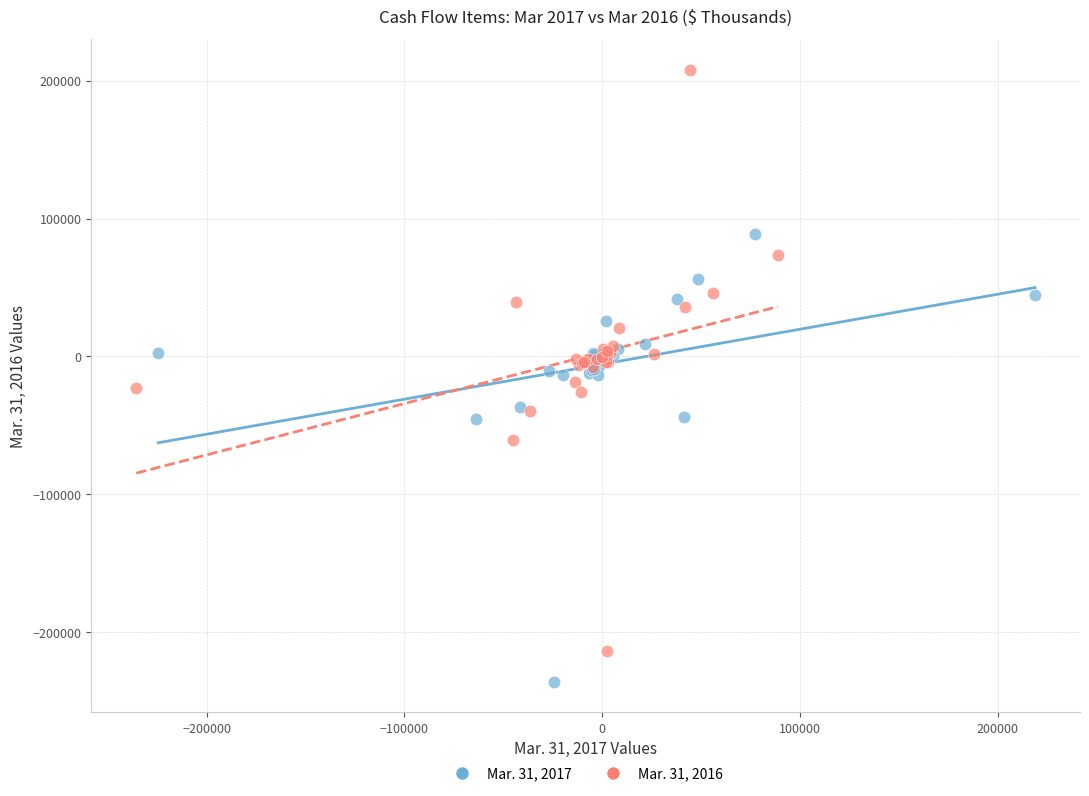

Which series has the largest Y range (max minus min)?

Mar. 31, 2016